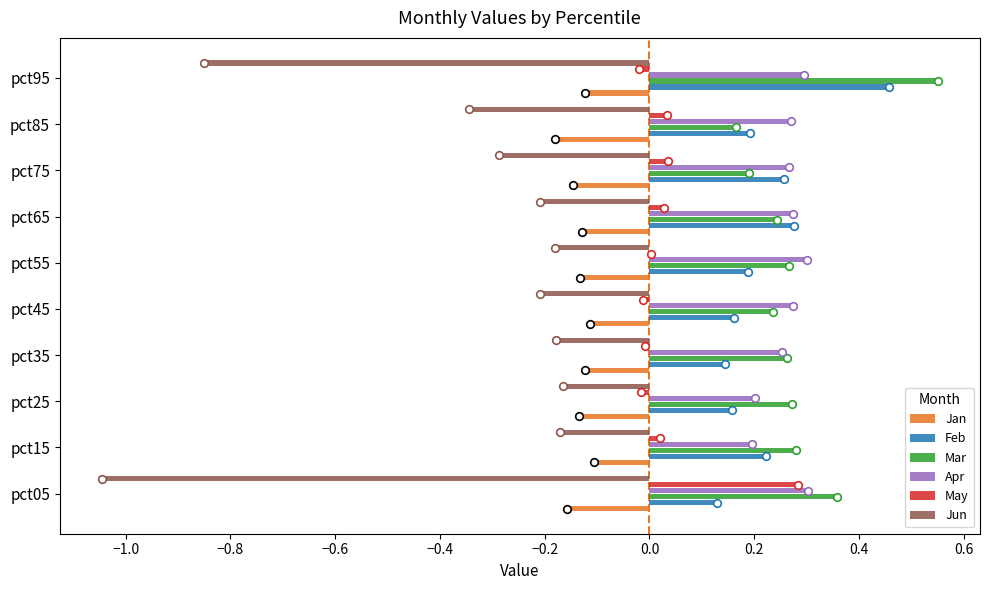

Which series has the largest total across all categories?

Mar